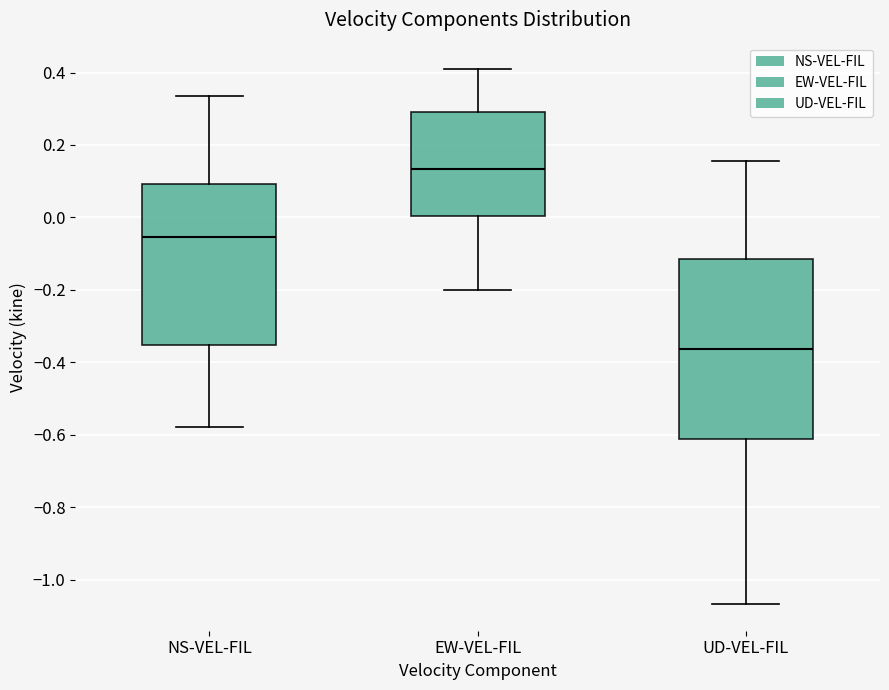

Reading left to right, read every box against the y-axis: the position of its median line, the range the box covers, and the ends of its whiskers. The values are not printed on the chart, so give them approximately, as read against the axis.

NS-VEL-FIL: median -0.06, box -0.36 to 0.10, whiskers -0.58 to 0.34
EW-VEL-FIL: median 0.14, box 0.00 to 0.30, whiskers -0.20 to 0.40
UD-VEL-FIL: median -0.36, box -0.62 to -0.12, whiskers -1.06 to 0.16